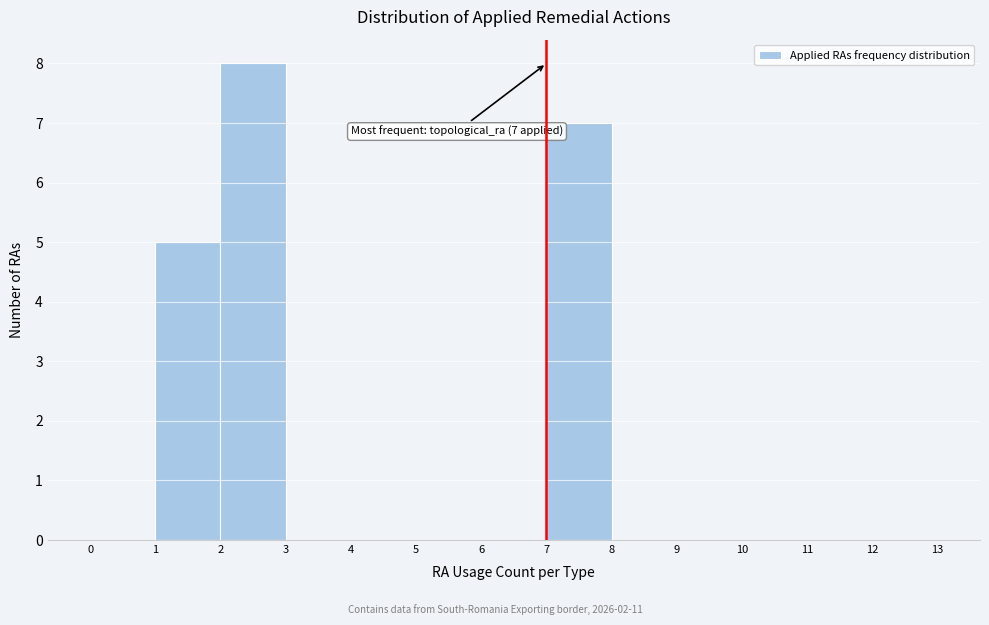

Over which range of the x-axis is the bar tallest?

2 to 3